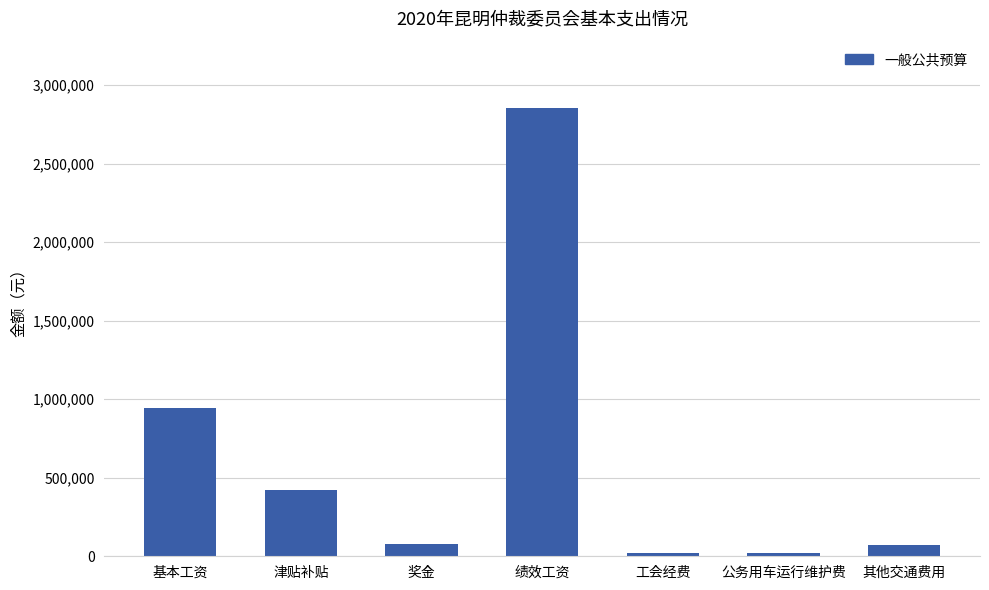

What is the approximate value at 奖金?

78905.0